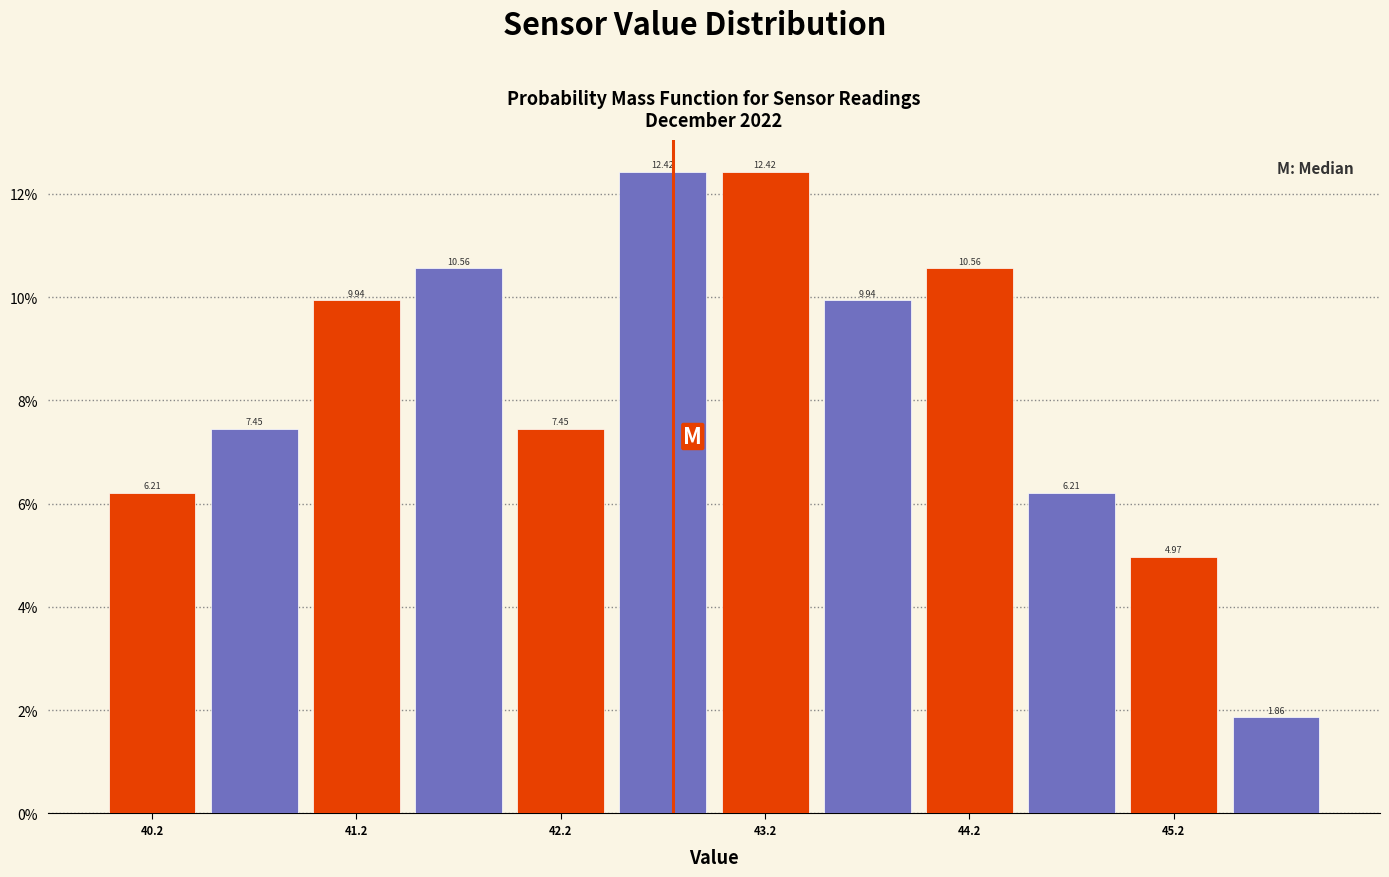

What is the height of the bar covering 43.0 to 43.5 on the x-axis?

12.42